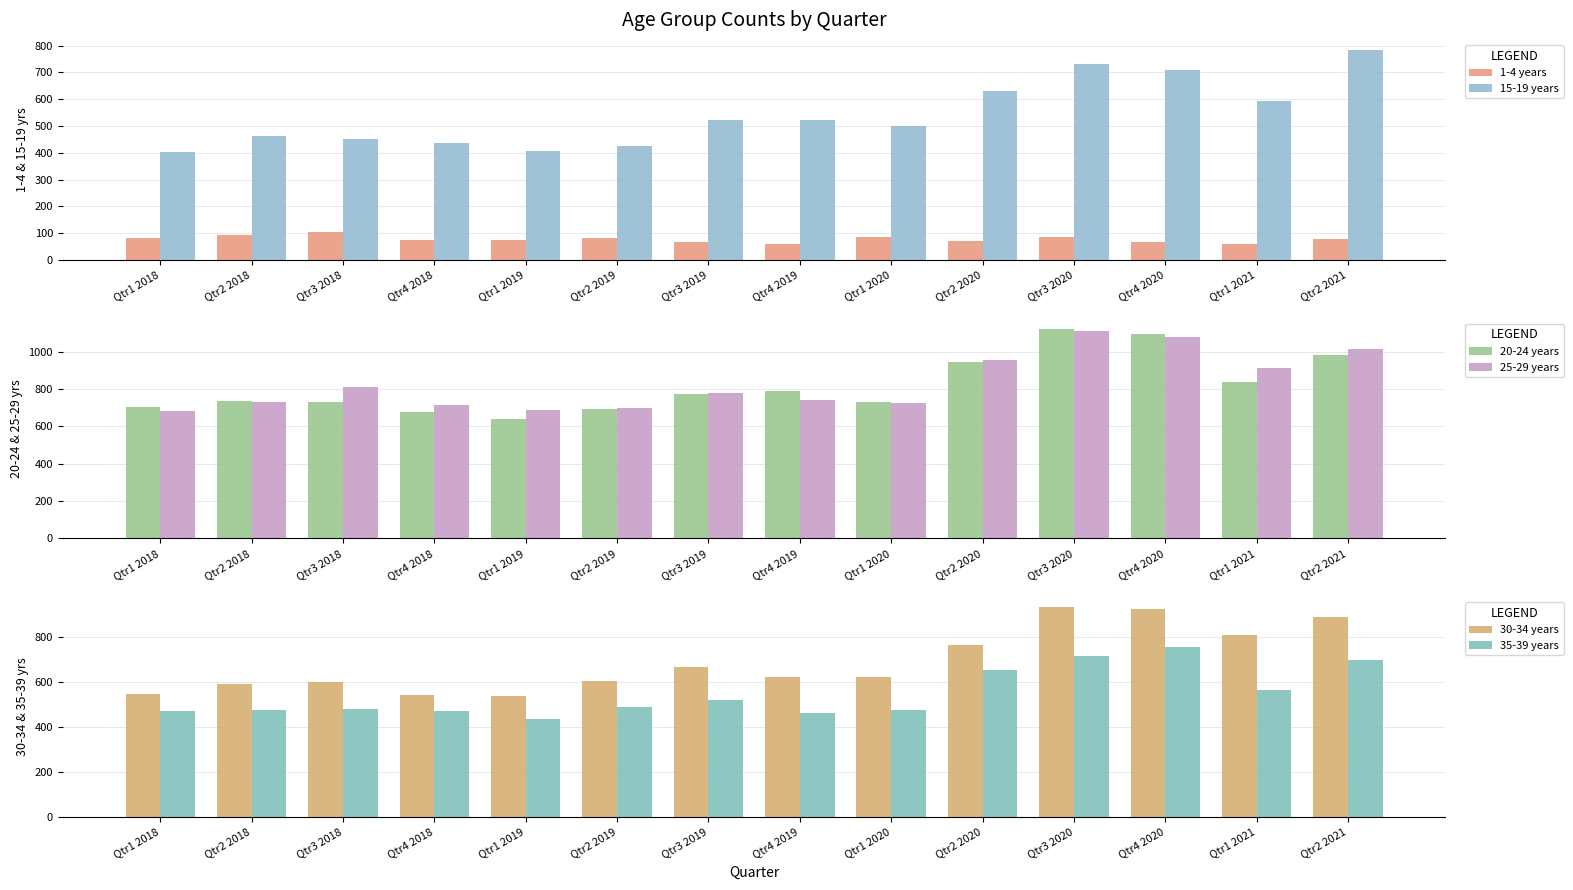

What is the value of the 15-19 years bar at the 6th from the left?

427